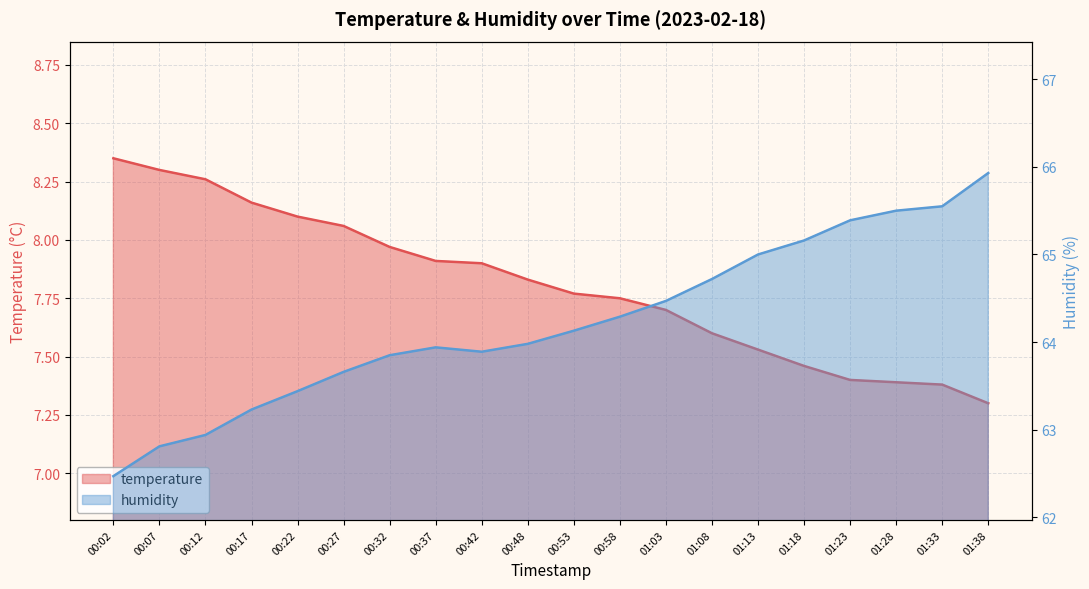

What is the sum of the humidity values at 00:32 and 01:23?

129.2